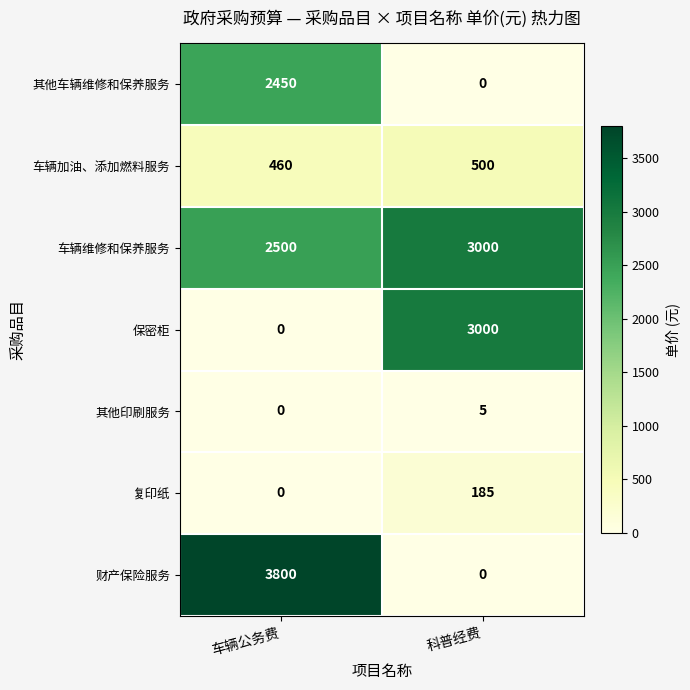

The value of 车辆维修和保养服务 at 车辆公务费 is 2500. True or false?

True